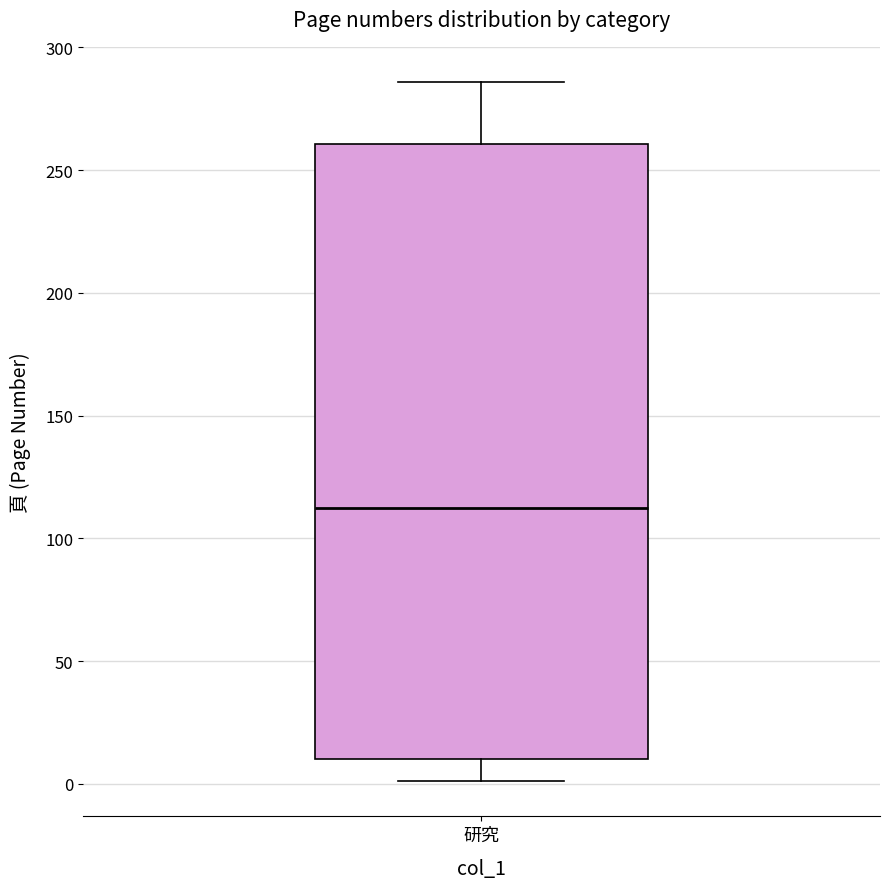

Transcribe this box plot: give where the median line is, the range the box spans, and where the two whiskers end, as read against the y-axis. The values are not printed on the chart, so give them approximately, as read against the axis.

median 115, box 10 to 260, whiskers 0 to 285